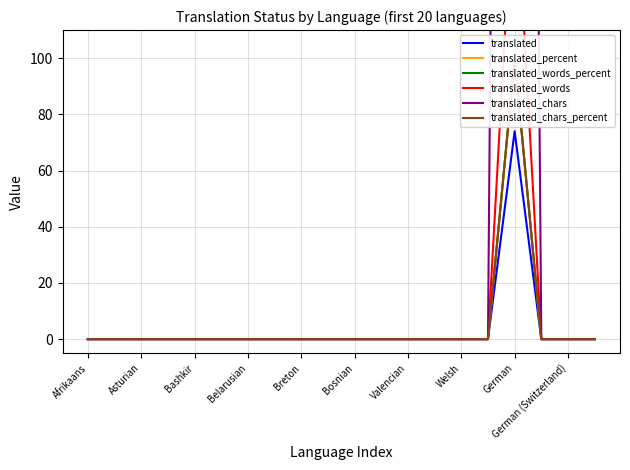

What is the highest value of the translated series?

74